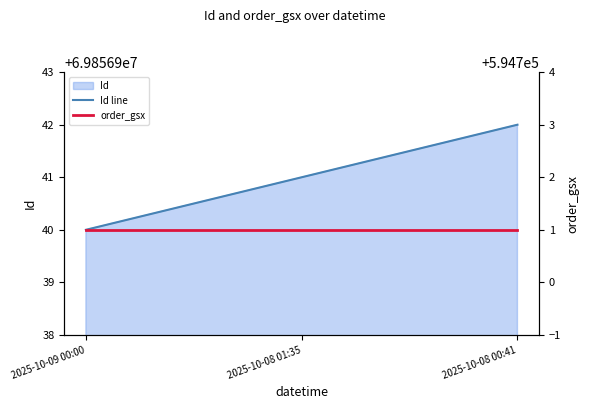

What is the label of the 3rd point from the left?

2025-10-08 00:41